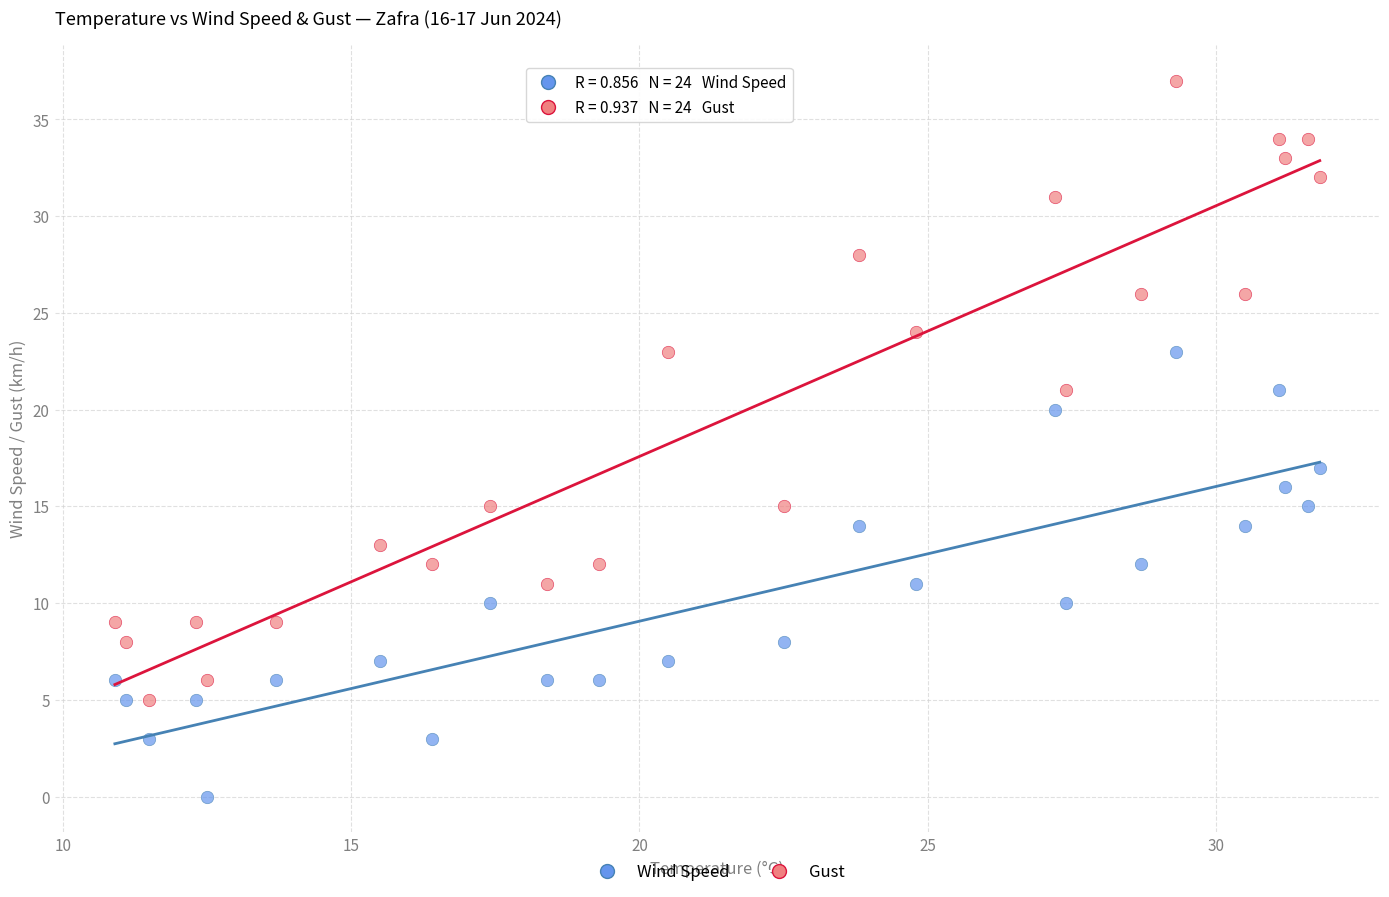

Across all series, what Y value is closest to 18?

17